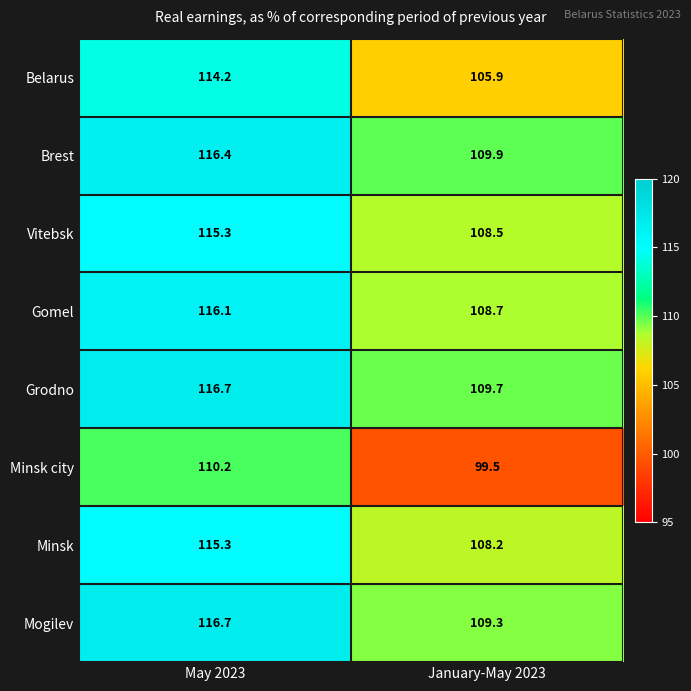

What is the difference between the highest and lowest values at January-May 2023?

10.4